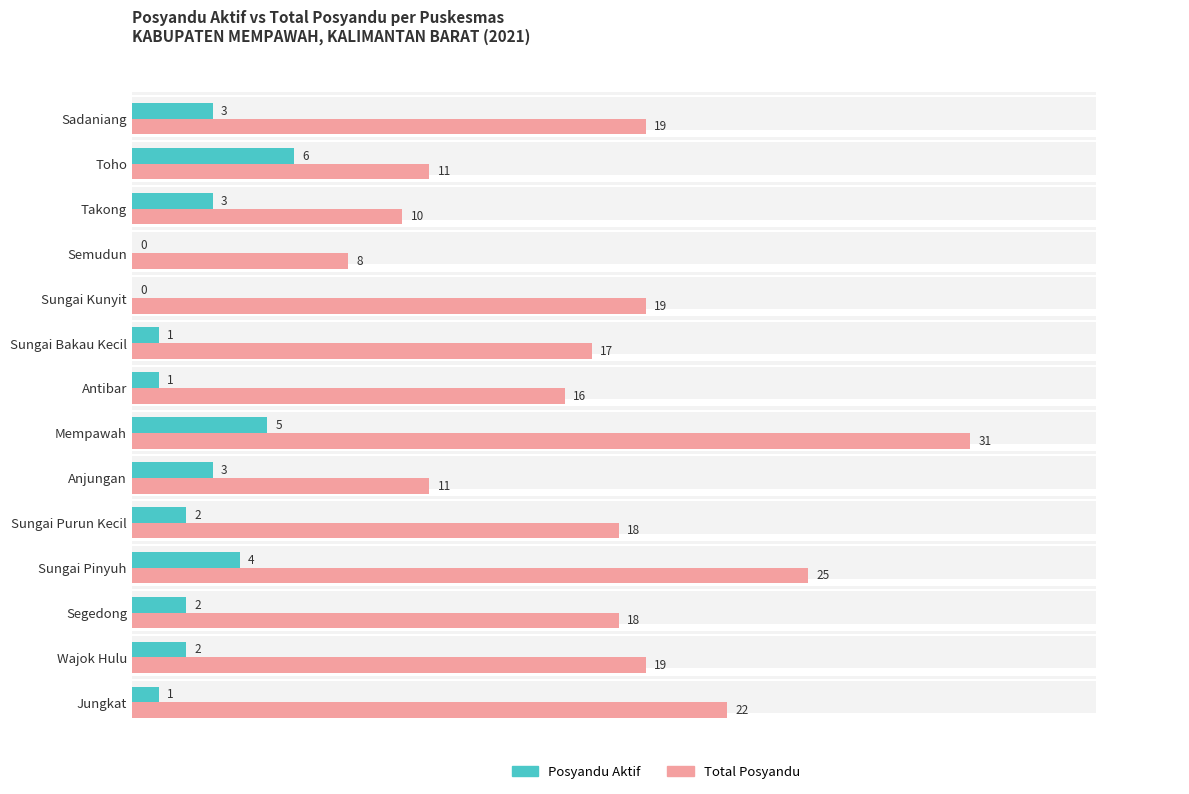

How many values in the total_posyandu series are below 18?

6